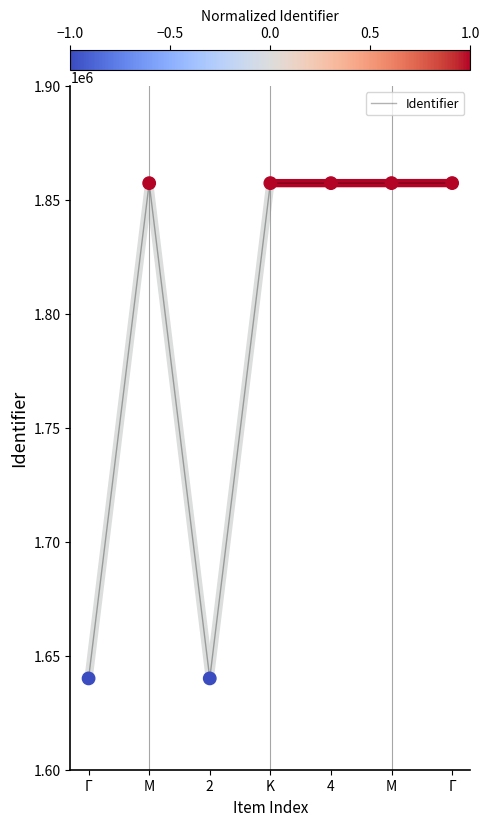

Which has a higher value, Γ or M?

Γ